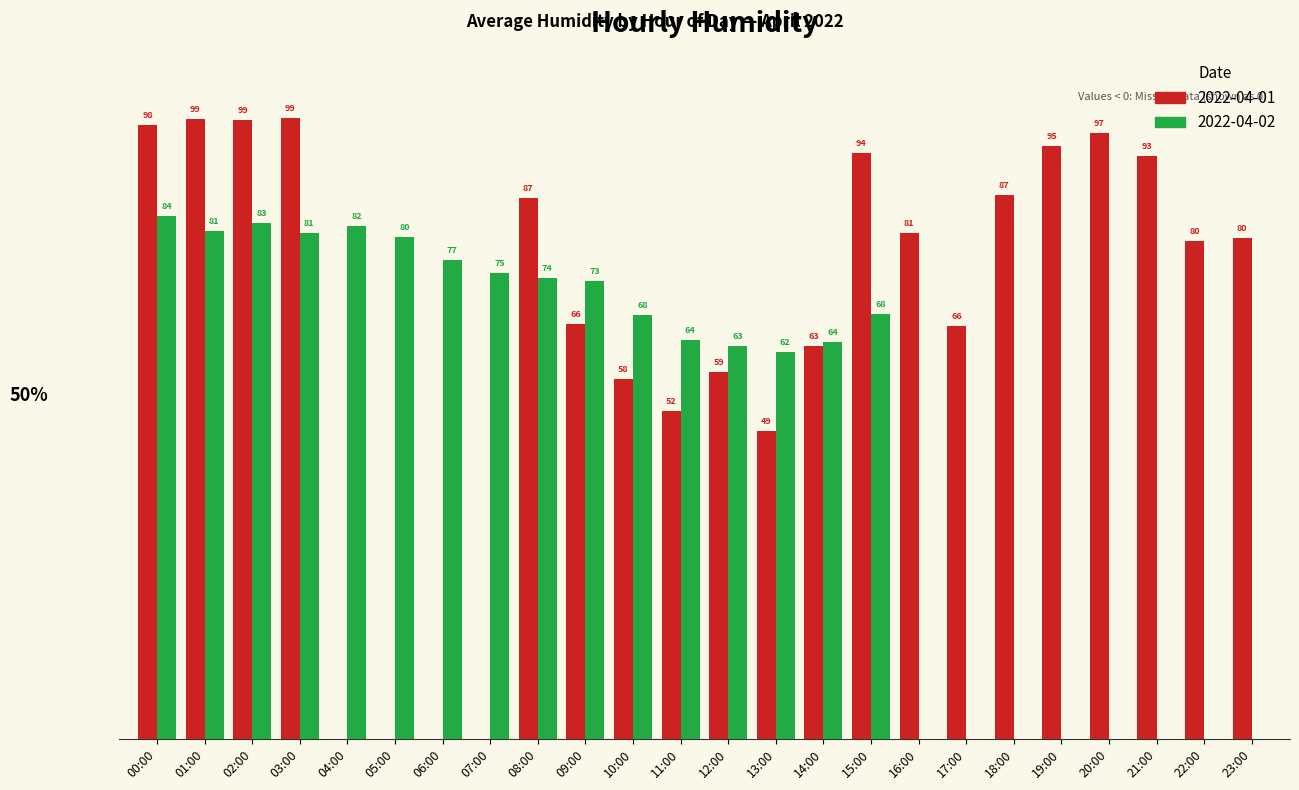

Is the value of 2022-04-01 at 22:00 greater than the value of 2022-04-02 at 01:00?

No